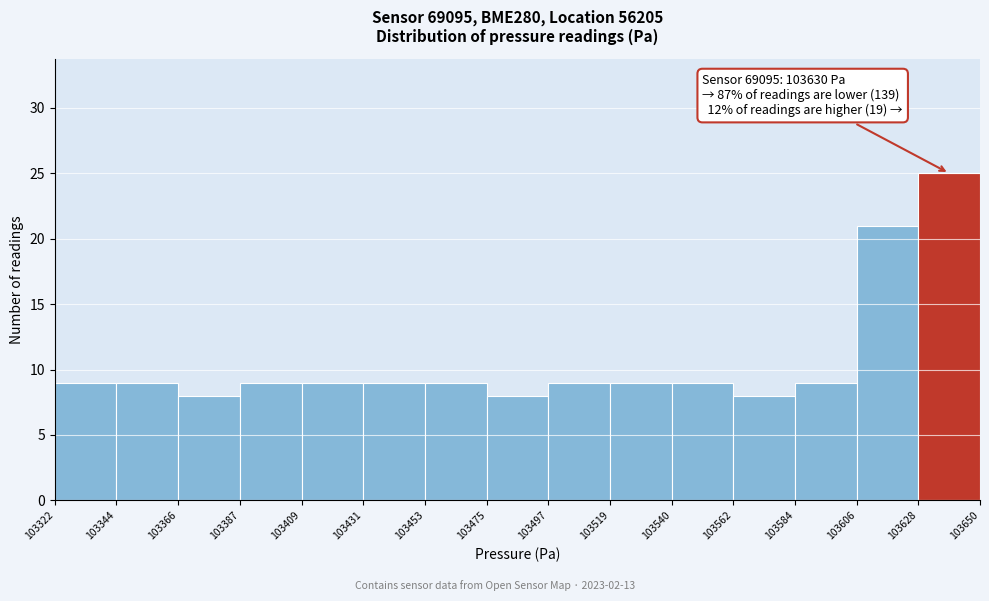

Which range on the x-axis has the tallest bar?

103628 to 103650